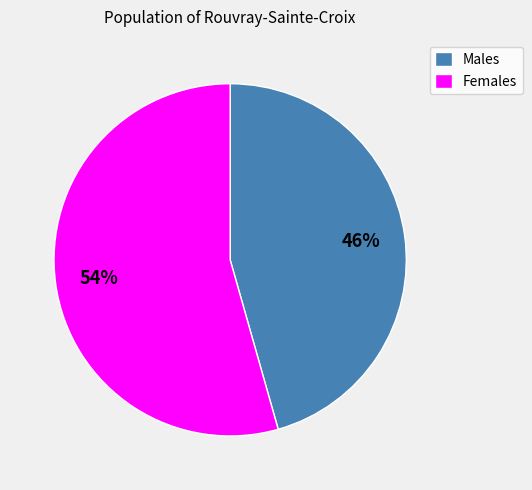

Rank the categories by value from lowest to highest.

Males, Females